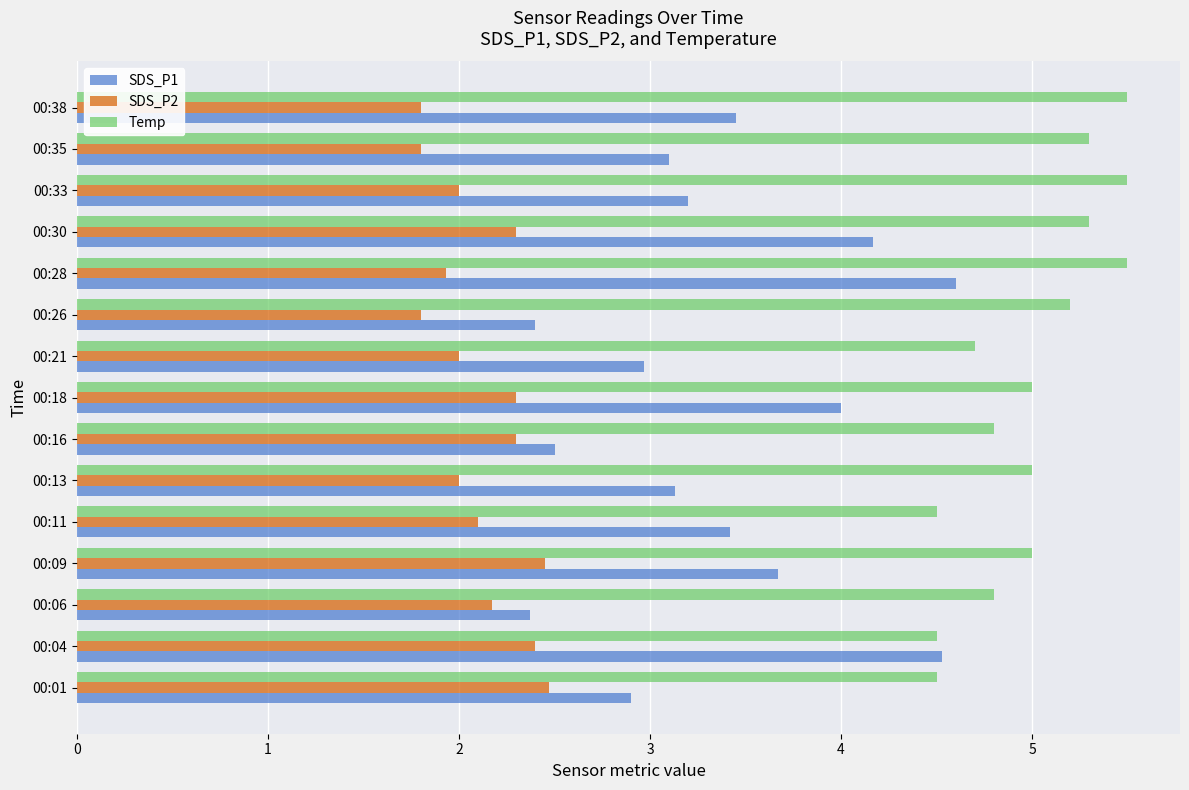

Rank the series by their average value, from lowest to highest.

SDS_P2, SDS_P1, Temp